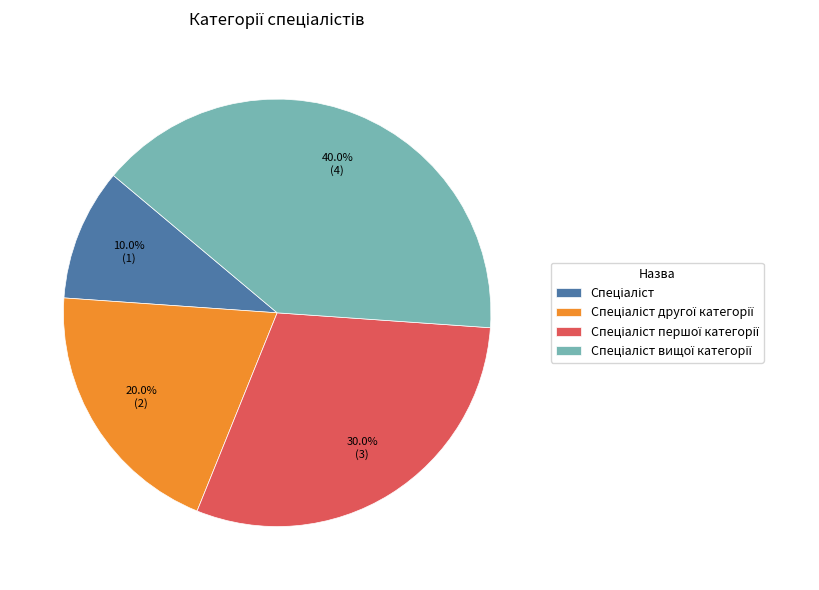

Is there any slice that represents more than half of the pie?

No